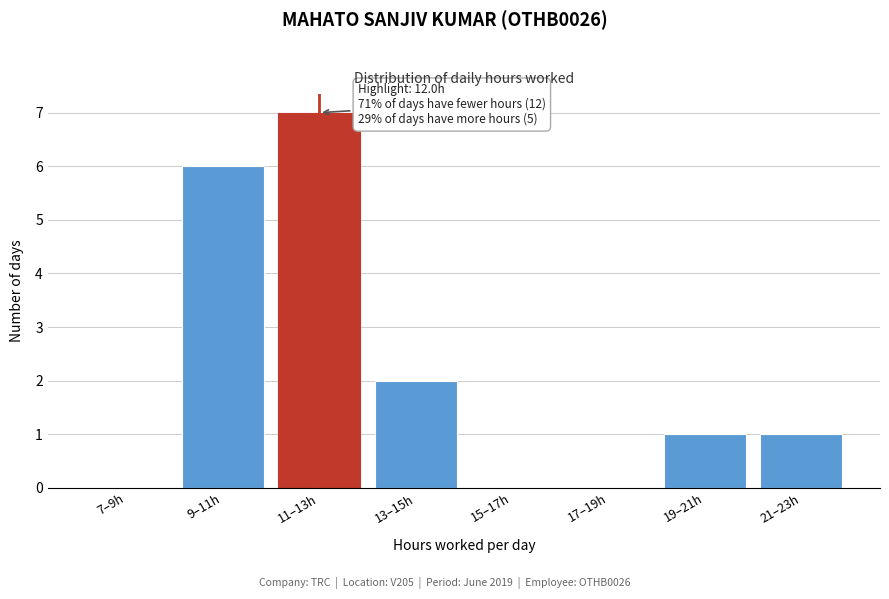

Reading left to right, list all the values displayed in this chart.

7–9h=0	9–11h=6	11–13h=7	13–15h=2	15–17h=0	17–19h=0	19–21h=1	21–23h=1